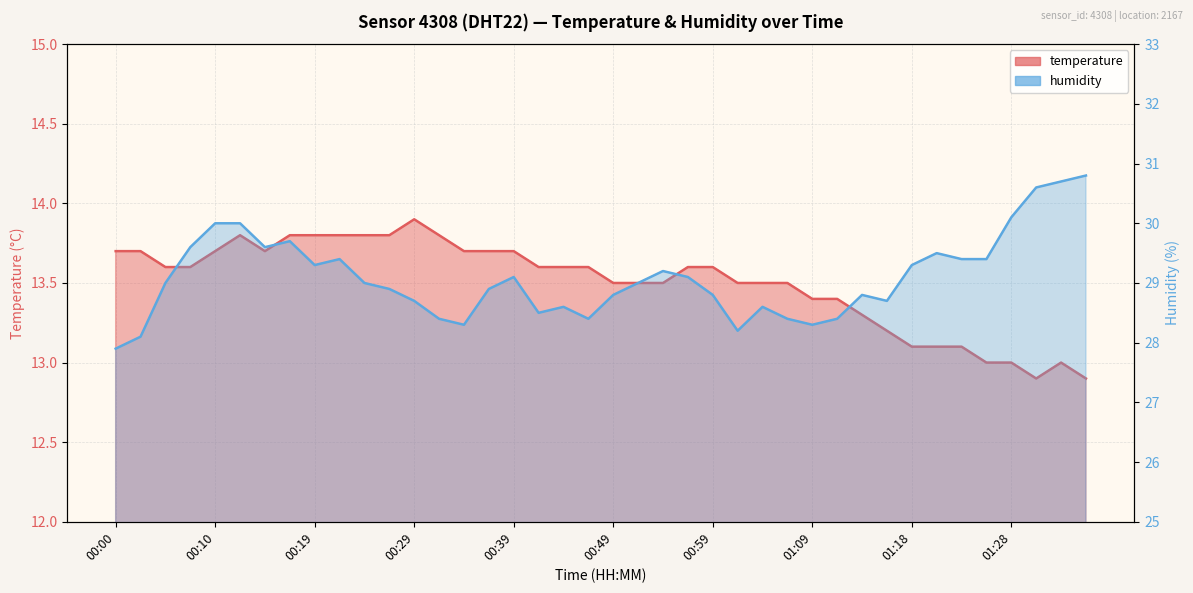

At 00:39, list the series in order from smallest to largest.

temperature, humidity